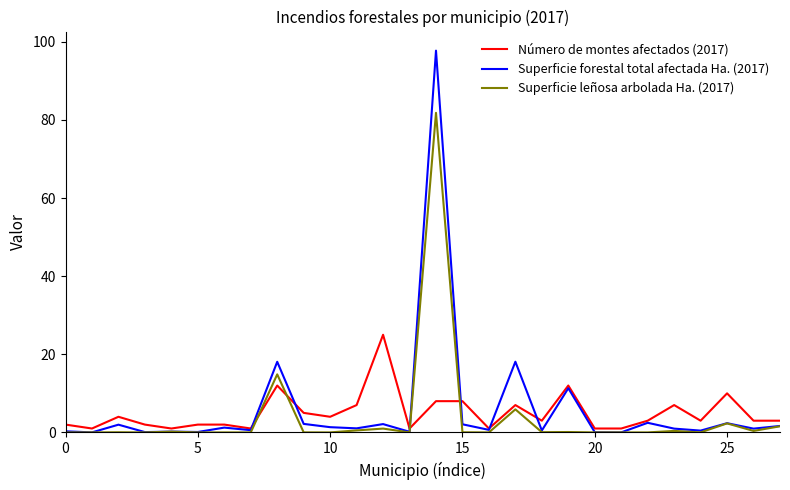

List the series in order of their peak value, lowest first.

Número de montes afectados (2017), Superficie leñosa arbolada Ha. (2017), Superficie forestal total afectada Ha. (2017)